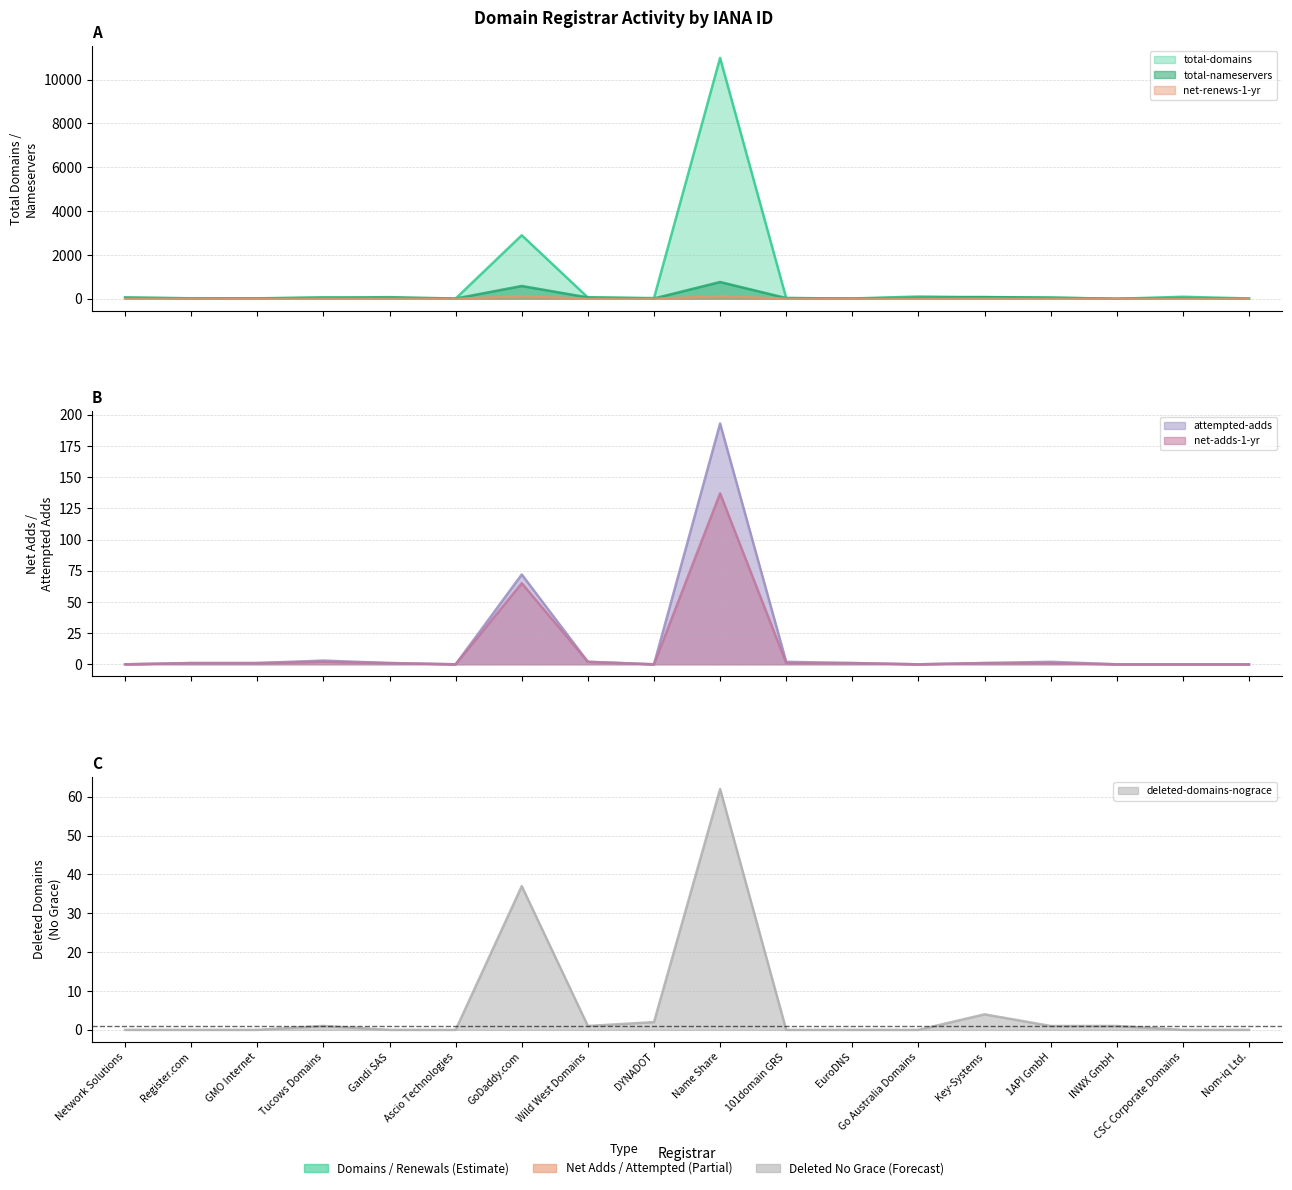

What is the value of the total-nameservers point at the 3rd from the left?

16